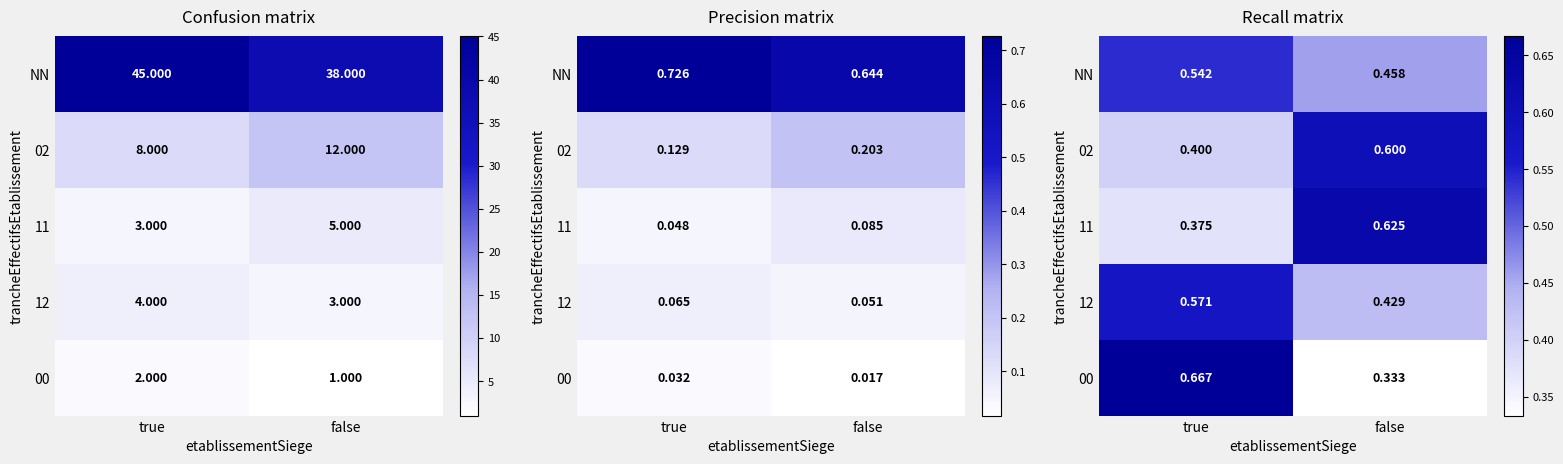

What is the total value across all series at false?

2.4